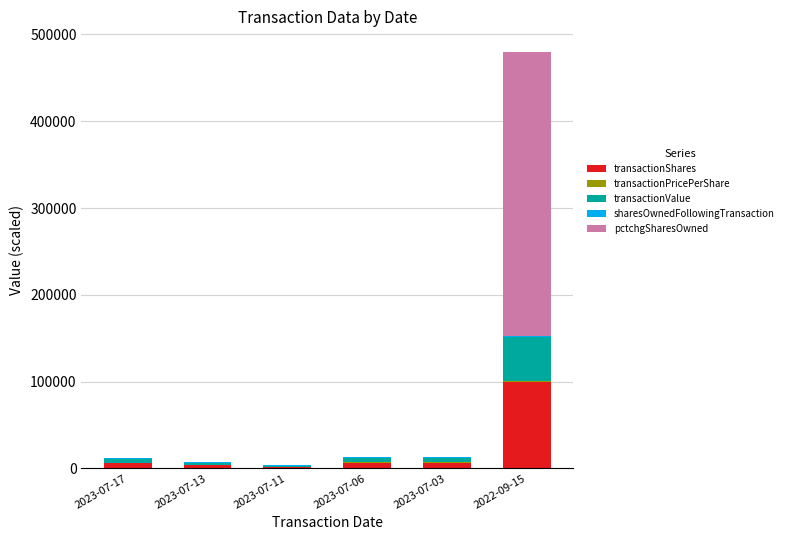

At which label does transactionShares first exceed 6274?

2023-07-06